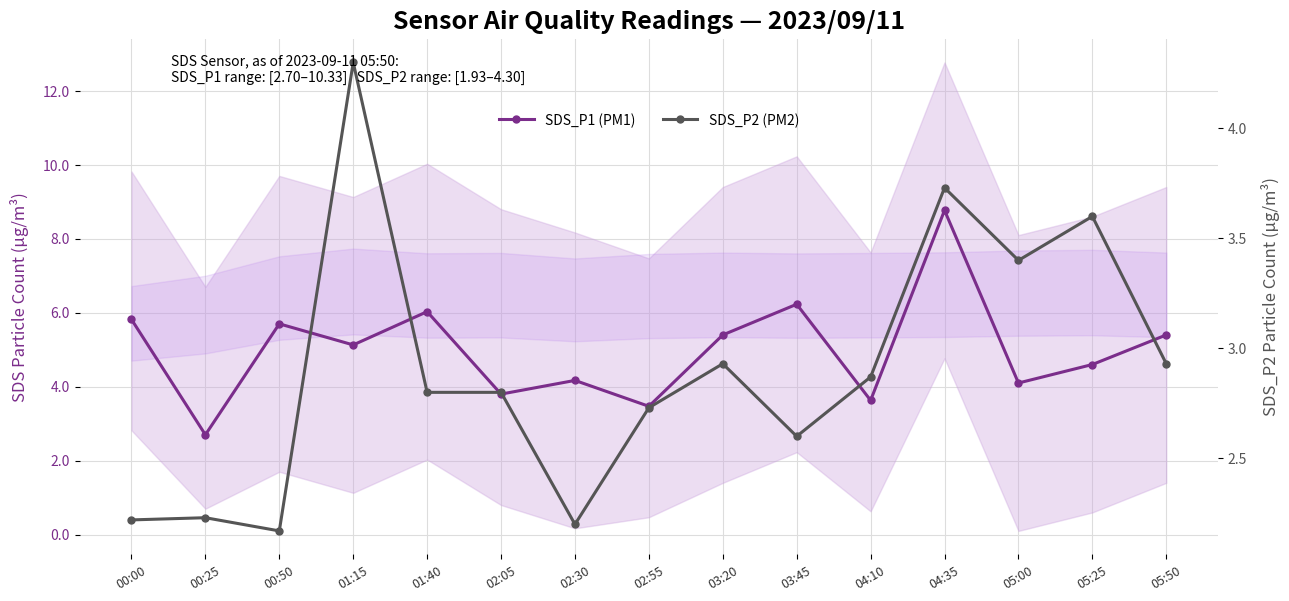

Reading left to right, list all the values displayed in this chart.

SDS_P1 (PM1): 00:00=5.8	00:25=2.7	00:50=5.7	01:15=5.1	01:40=6.0	02:05=3.8	02:30=4.2	02:55=3.5	03:20=5.4	03:45=6.2	04:10=3.6	04:35=8.8	05:00=4.1	05:25=4.6	05:50=5.4
SDS_P2 (PM2): 00:00=2.2	00:25=2.2	00:50=2.2	01:15=4.3	01:40=2.8	02:05=2.8	02:30=2.2	02:55=2.7	03:20=2.9	03:45=2.6	04:10=2.9	04:35=3.7	05:00=3.4	05:25=3.6	05:50=2.9